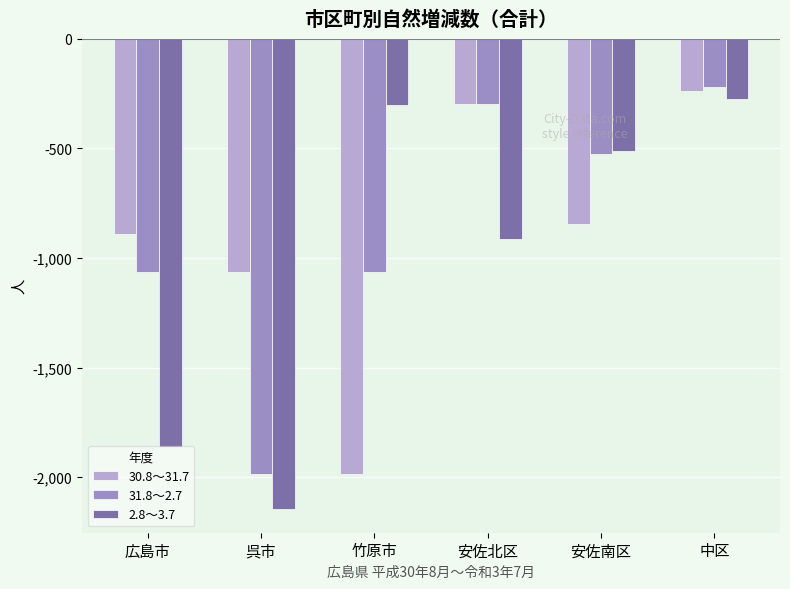

What is the value of the 2.8～3.7 bar at the 3rd from the left?

-301